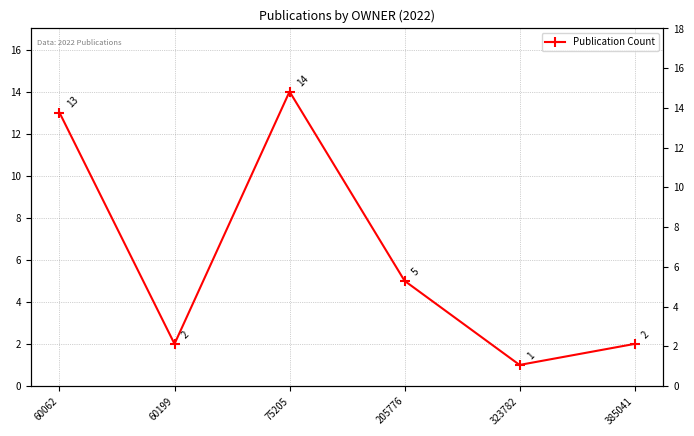

List the labels in order of value, smallest first.

323782, 60199, 385041, 205776, 60062, 75205